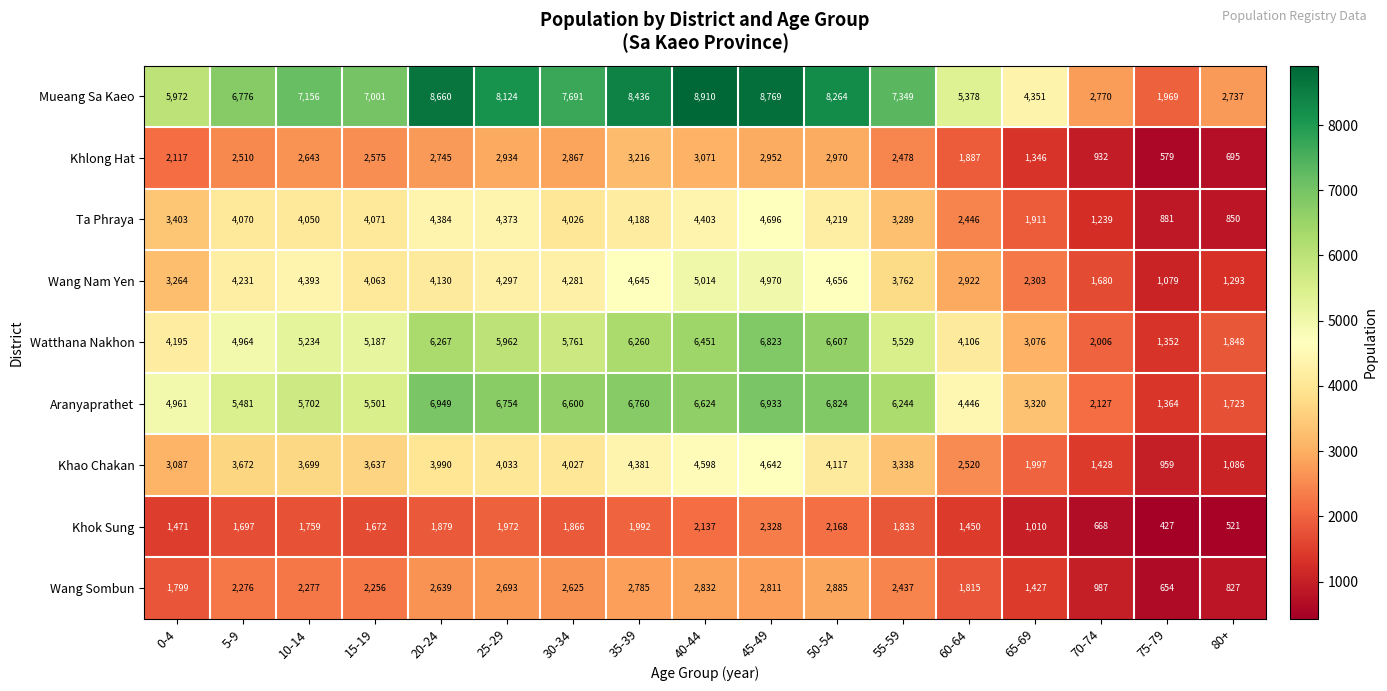

How many series are shown in this chart?

9